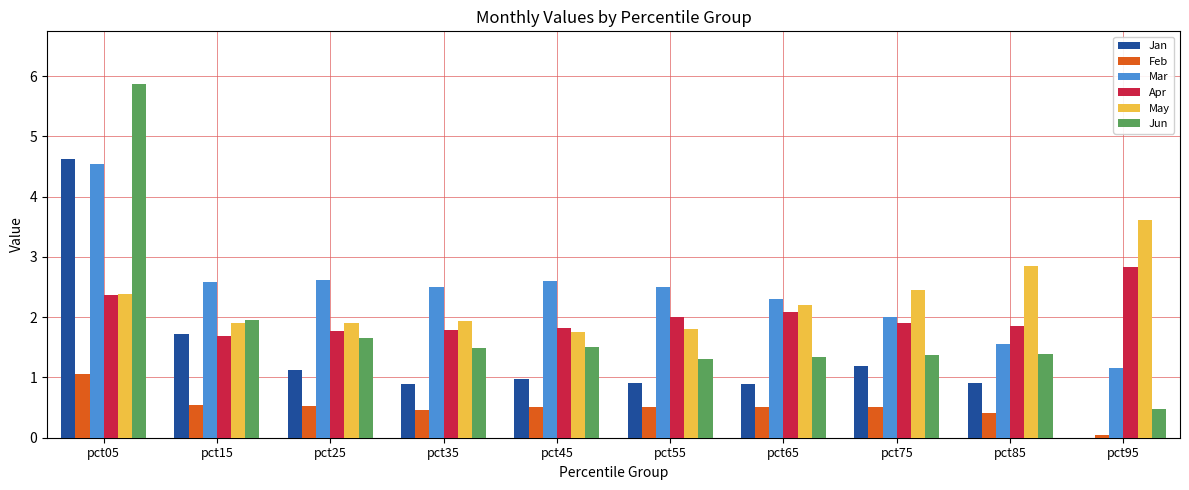

The Jun series shows 2.6 at pct35. True or false?

False